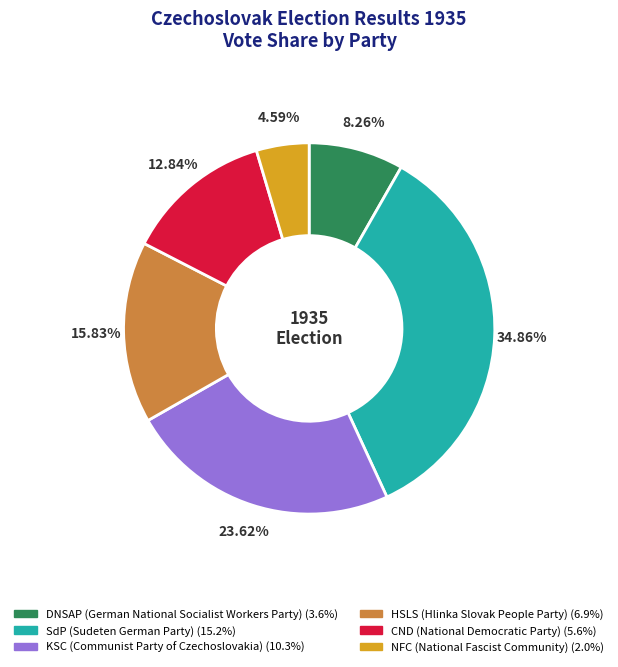

How many slices are in this pie chart?

6